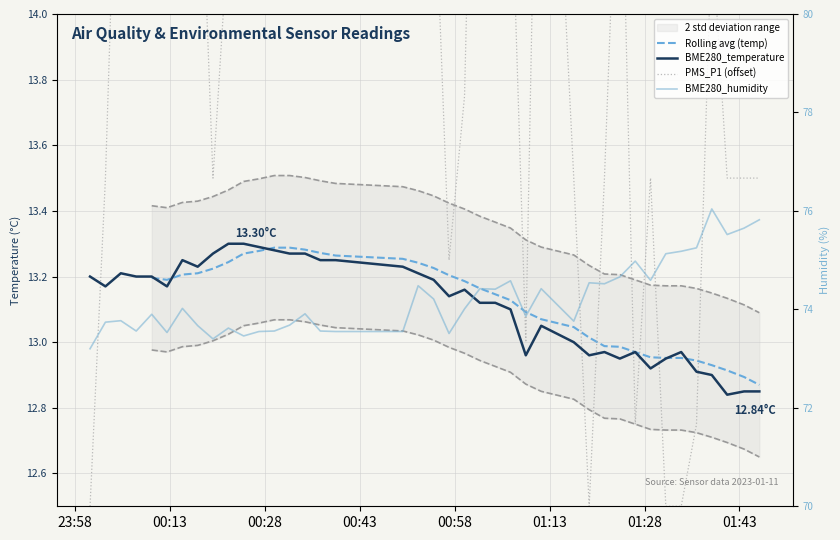

What is the difference between the maximum and second lowest values in the BME280_temperature series?

0.5